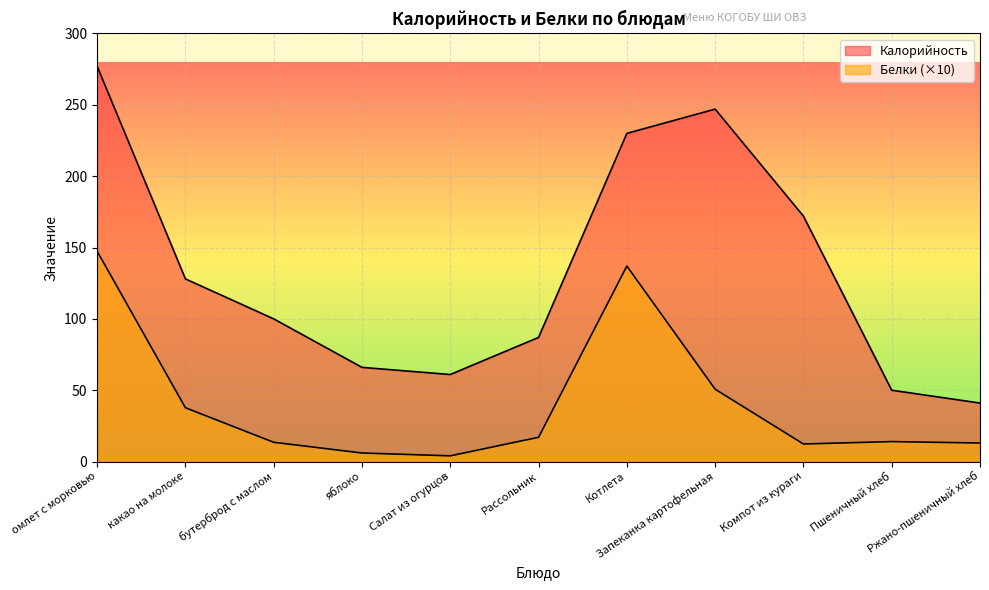

In Калорийность, how many points are higher than both neighbors (excluding endpoints)?

1